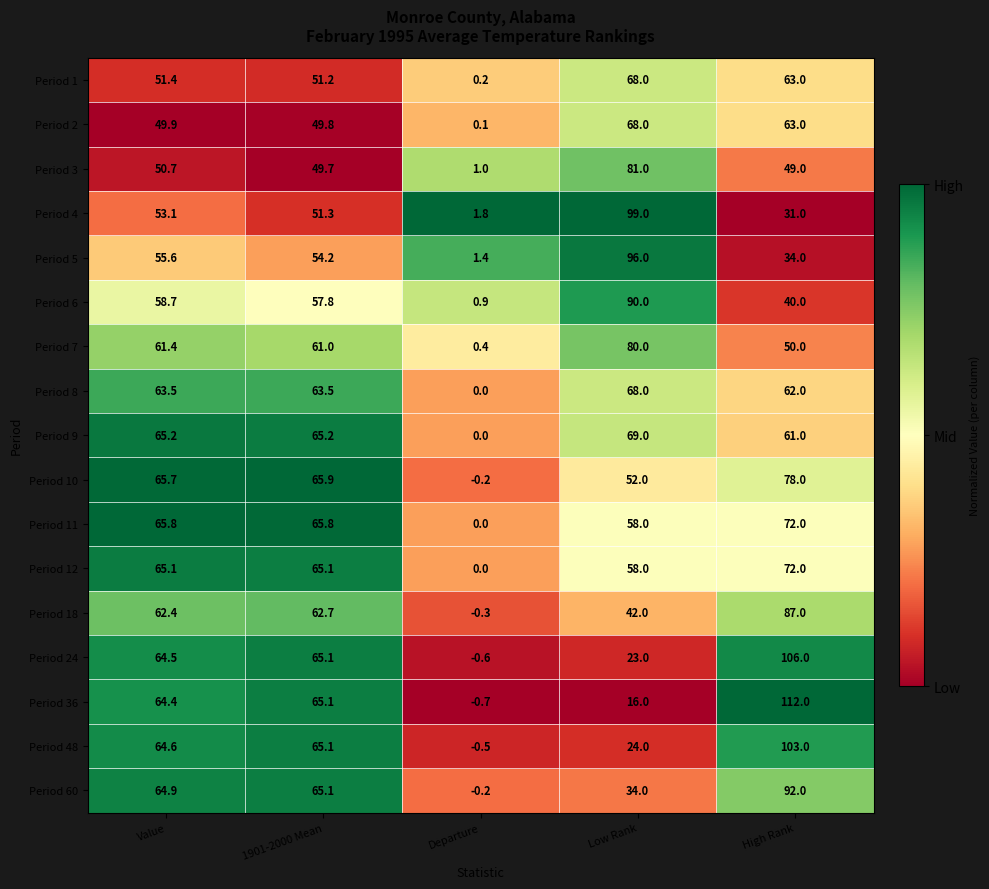

How many data points does each series have?

5